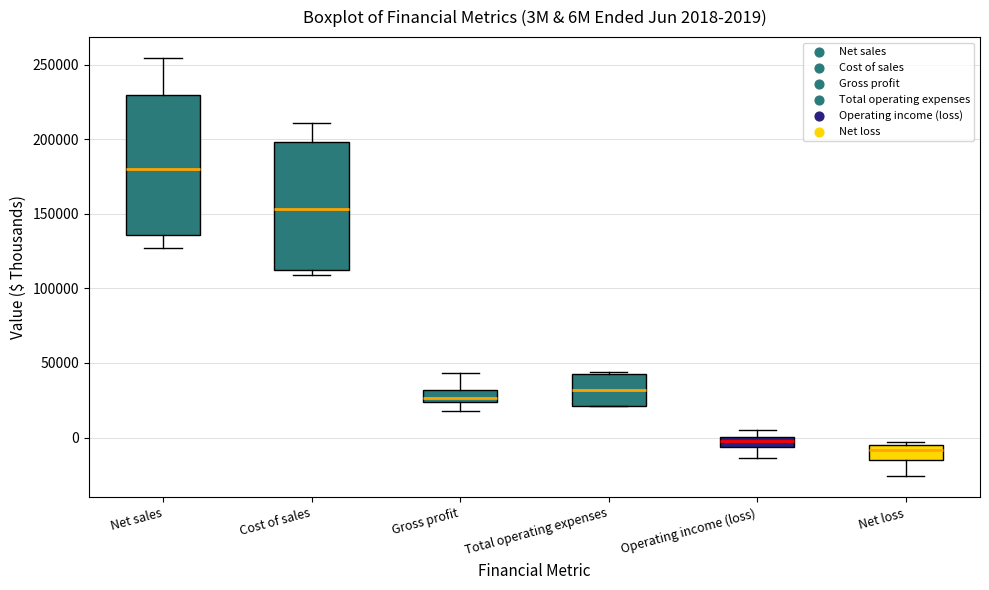

Comparing the boxes themselves (not the whiskers), which one is the tallest?

Net sales